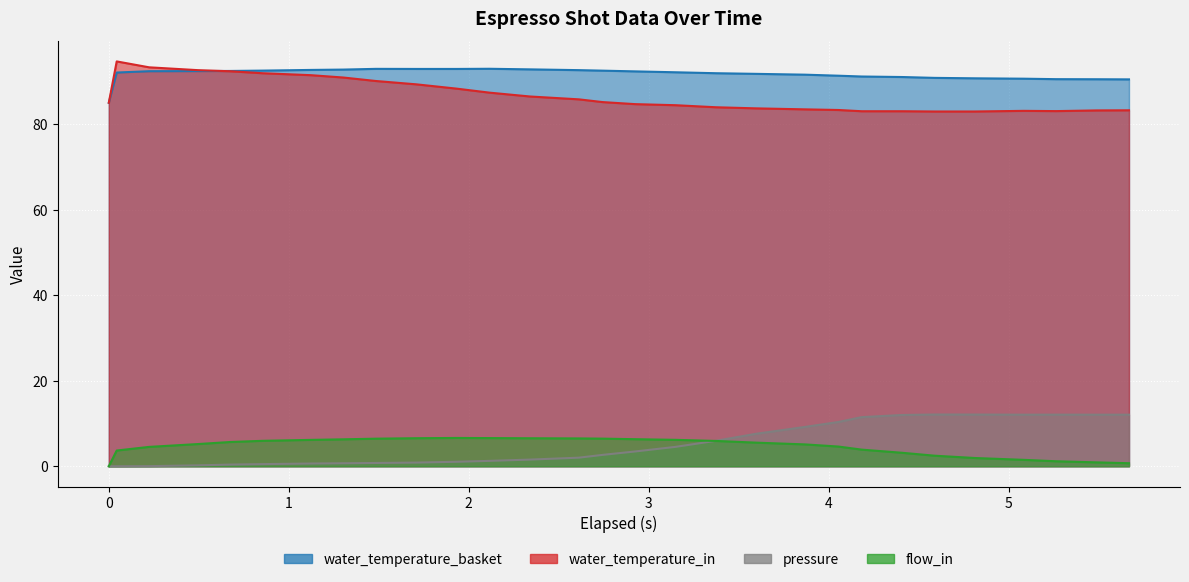

How many values in the pressure series exceed 2?

16